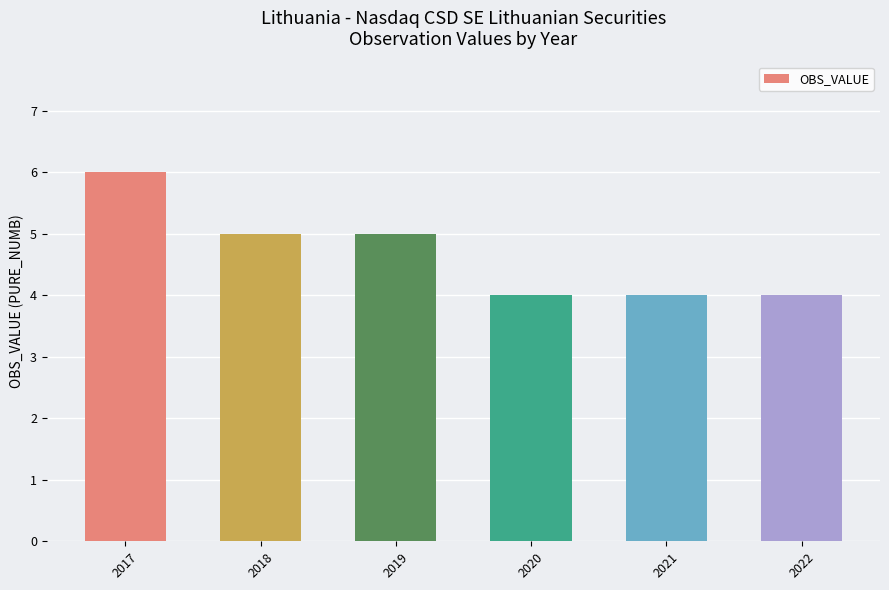

At which label does the data first exceed 5?

2017